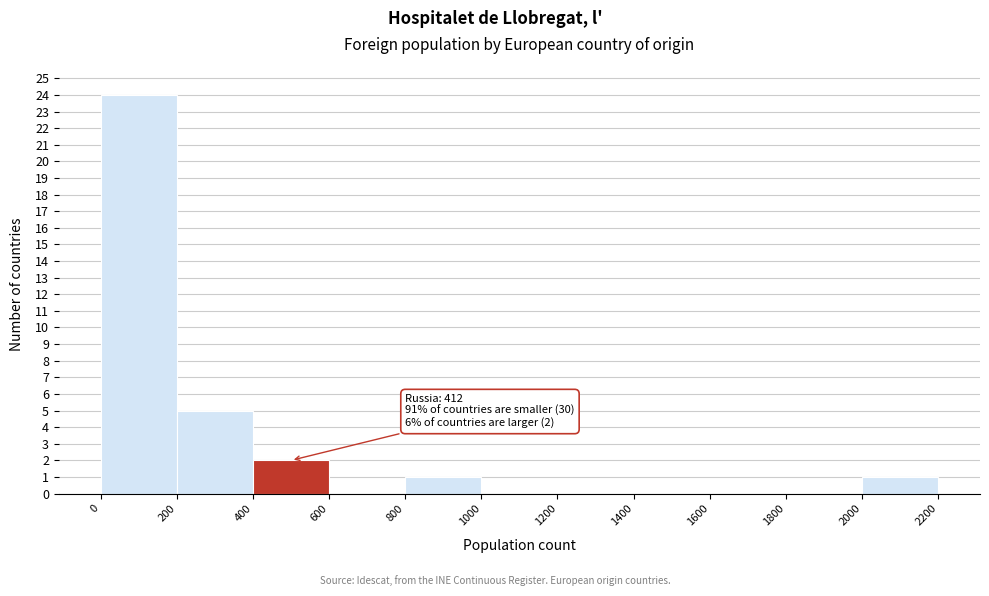

Over which range of the x-axis is the bar tallest?

0 to 200